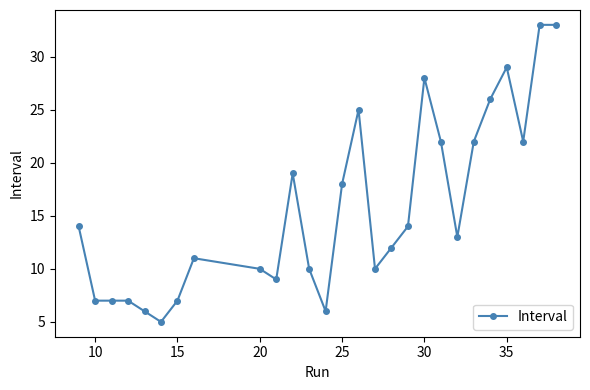

What is the greatest value displayed?

33